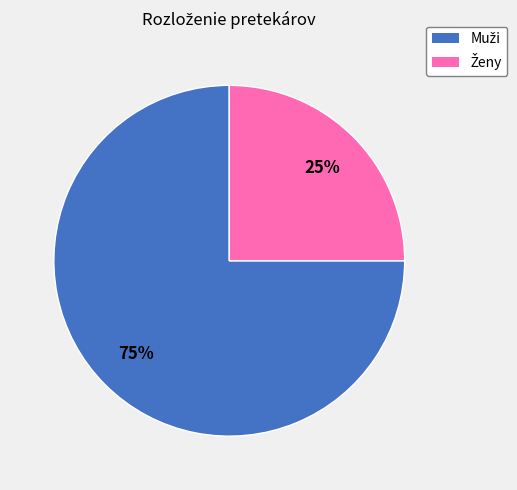

How many segments does this pie chart have?

2